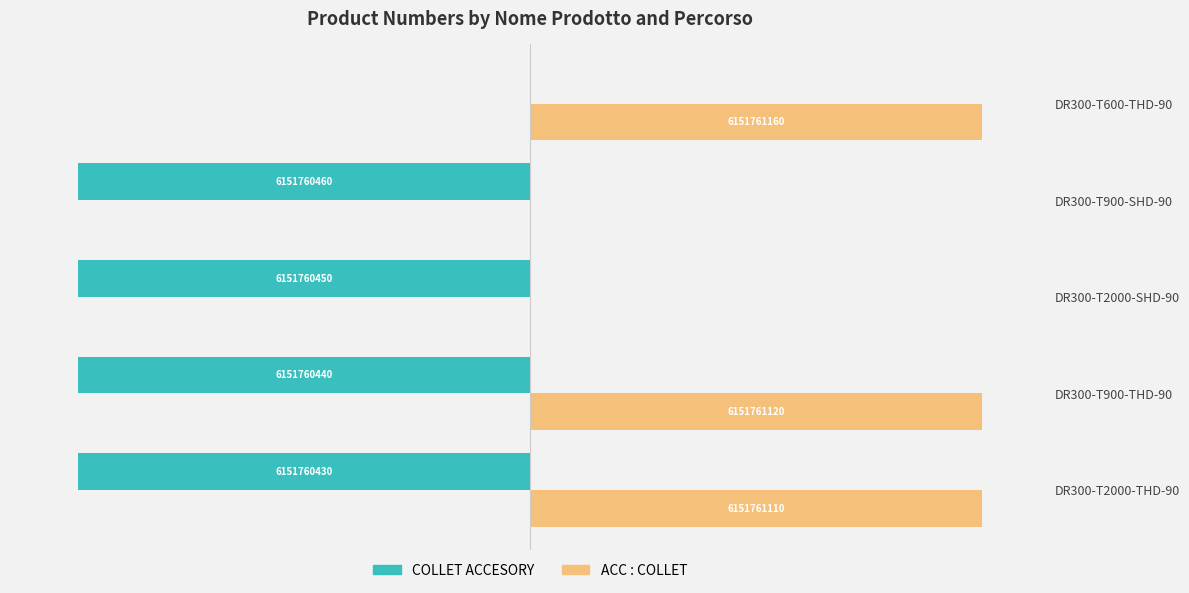

List the series in order of their overall mean, lowest first.

COLLET ACCESORY, ACC : COLLET